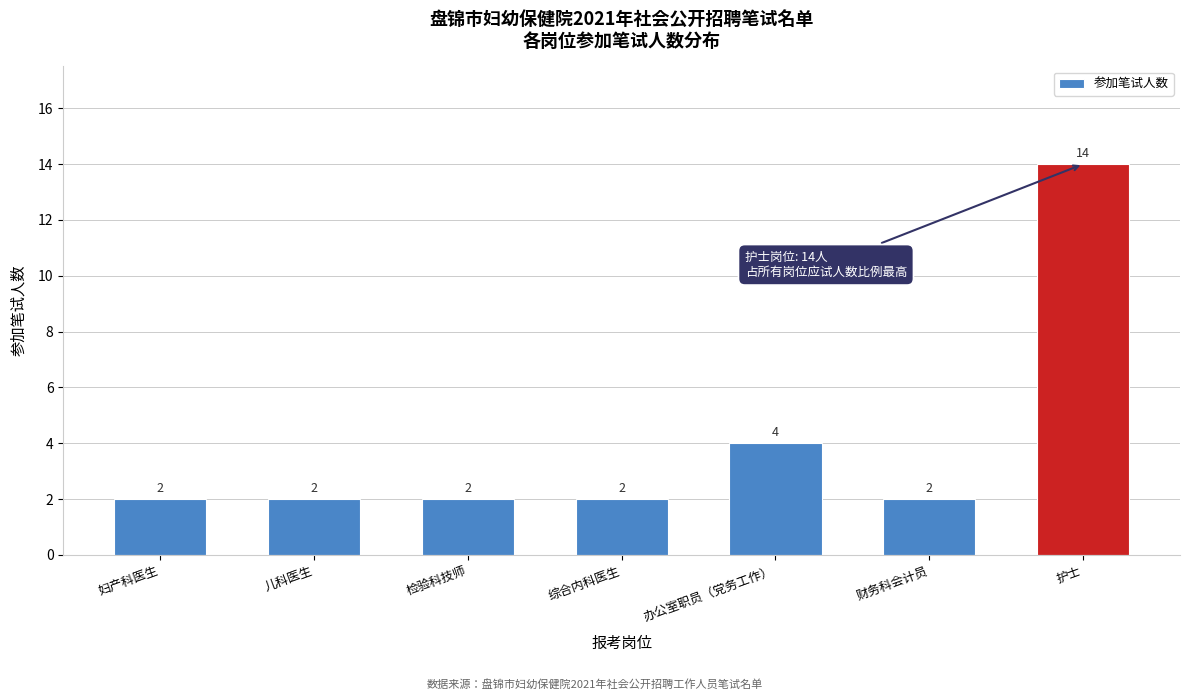

Reading left to right, extract all data points from this chart.

2	2	2	2	4	2	14